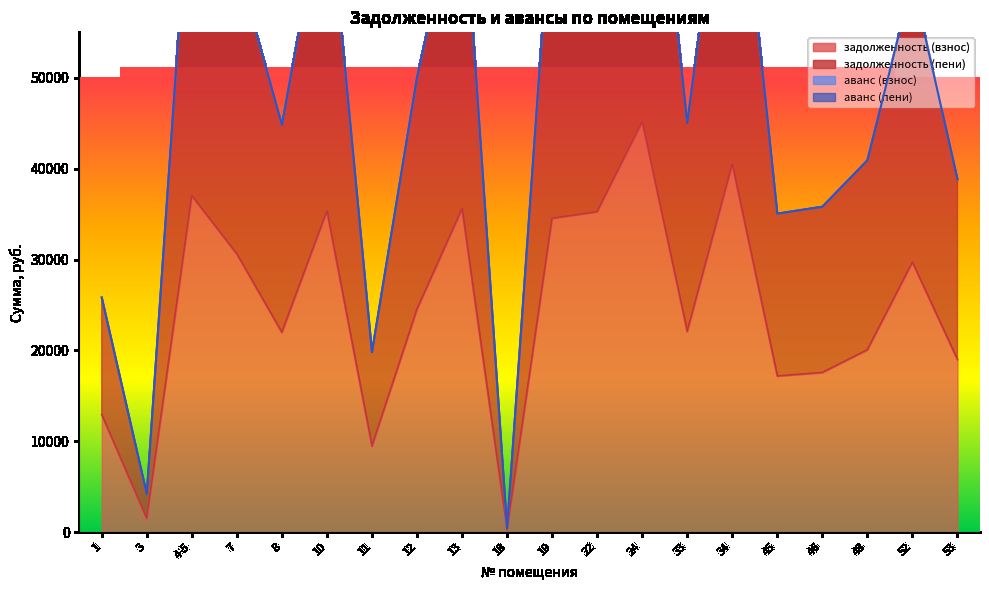

What is the sum of all задолженность (пени) values?

1001489.9